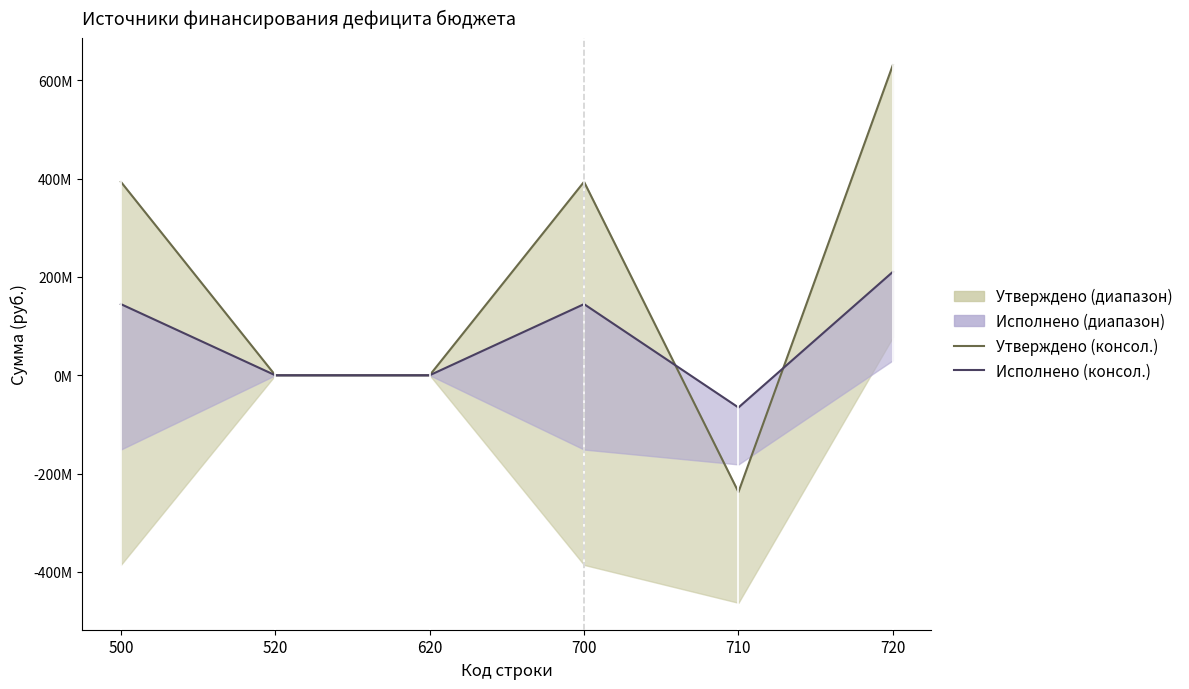

List the series in order of their overall mean, lowest first.

Исполнено (консол.), Утверждено (консол.)